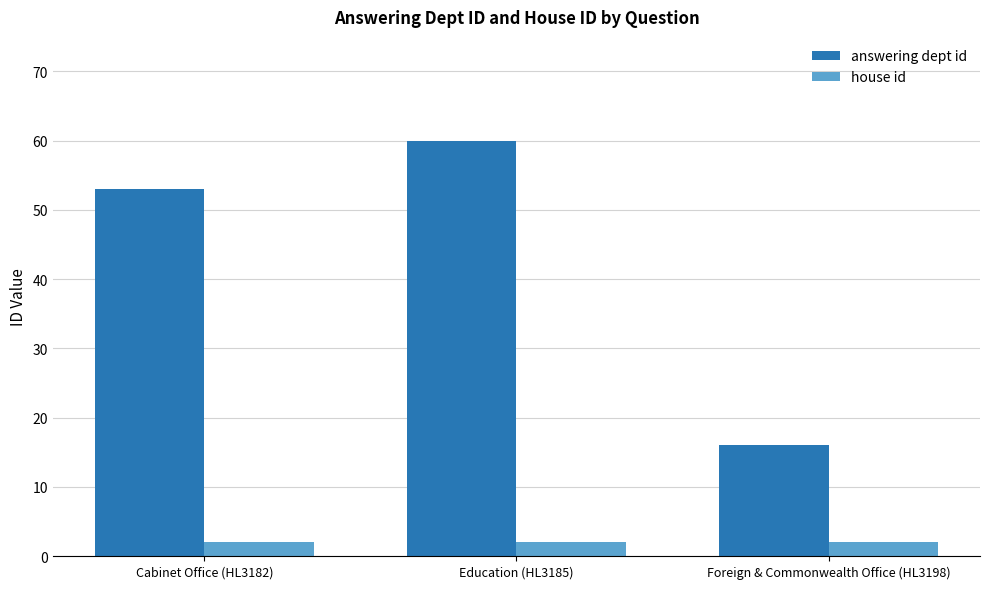

At which category is the sum across all series the highest?

Education (HL3185)